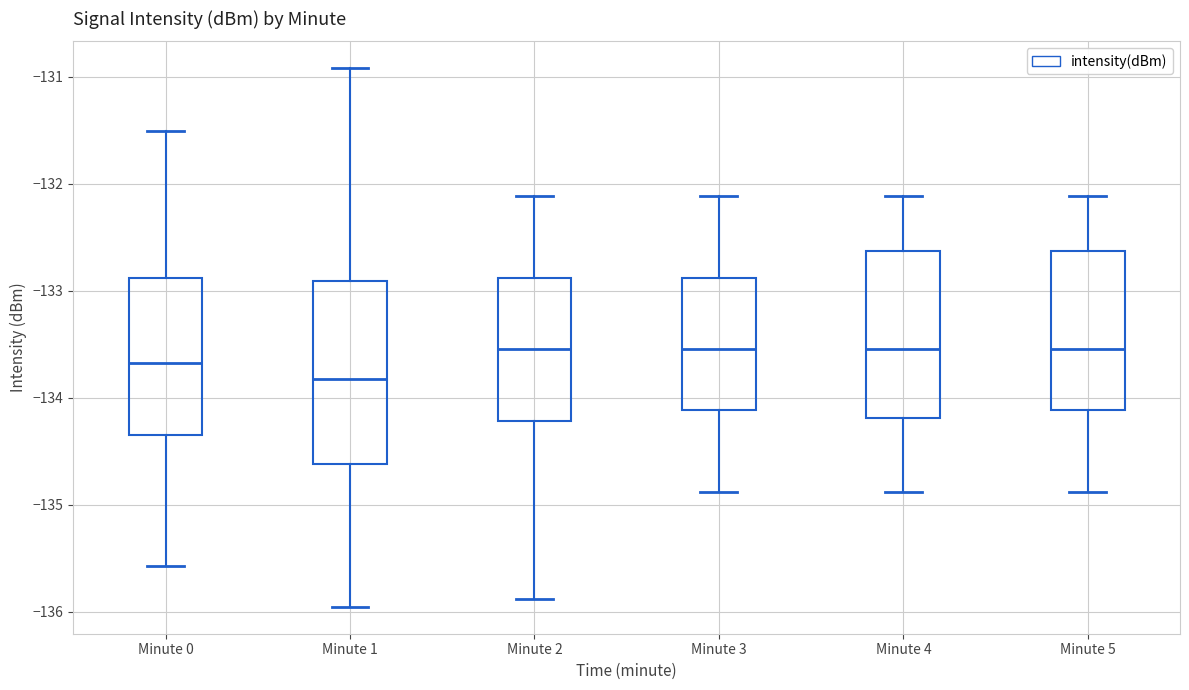

Reading left to right, transcribe this box plot: for each box, give where its median line is, the range the box spans, and where its two whiskers end, as read against the y-axis. The values are not printed on the chart, so give them approximately, as read against the axis.

Minute 0: median -133.7, box -134.3 to -132.9, whiskers -135.6 to -131.5
Minute 1: median -133.8, box -134.6 to -132.9, whiskers -136.0 to -130.9
Minute 2: median -133.5, box -134.2 to -132.9, whiskers -135.9 to -132.1
Minute 3: median -133.5, box -134.1 to -132.9, whiskers -134.9 to -132.1
Minute 4: median -133.5, box -134.2 to -132.6, whiskers -134.9 to -132.1
Minute 5: median -133.5, box -134.1 to -132.6, whiskers -134.9 to -132.1